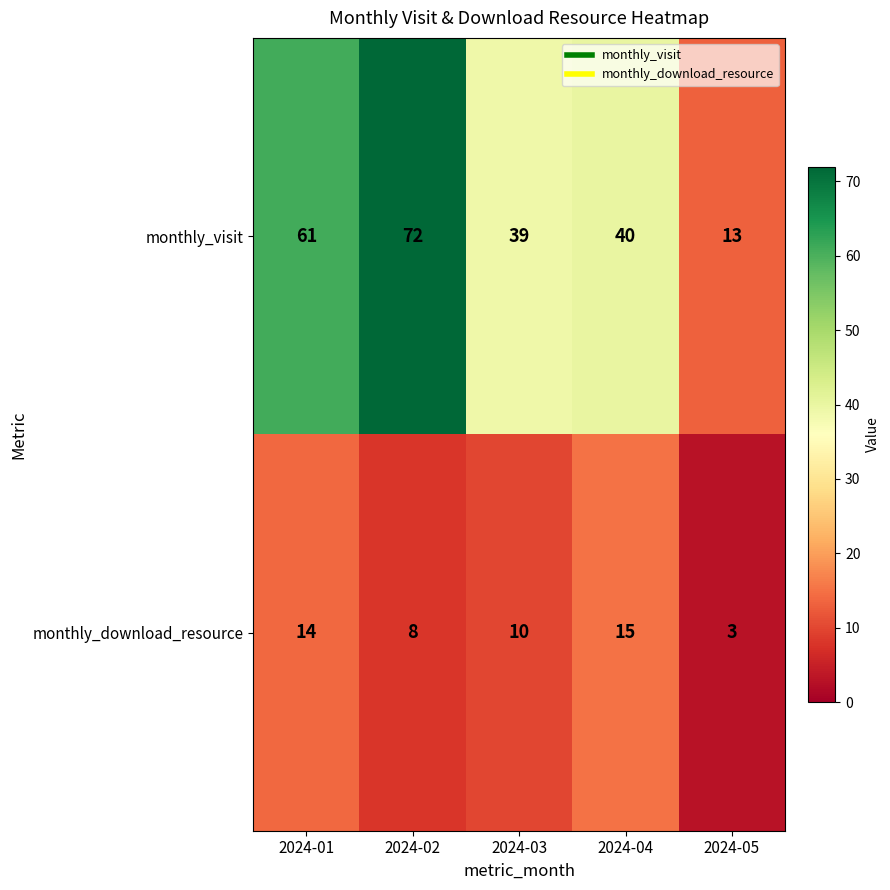

What is the total value across all series at 2024-02?

80